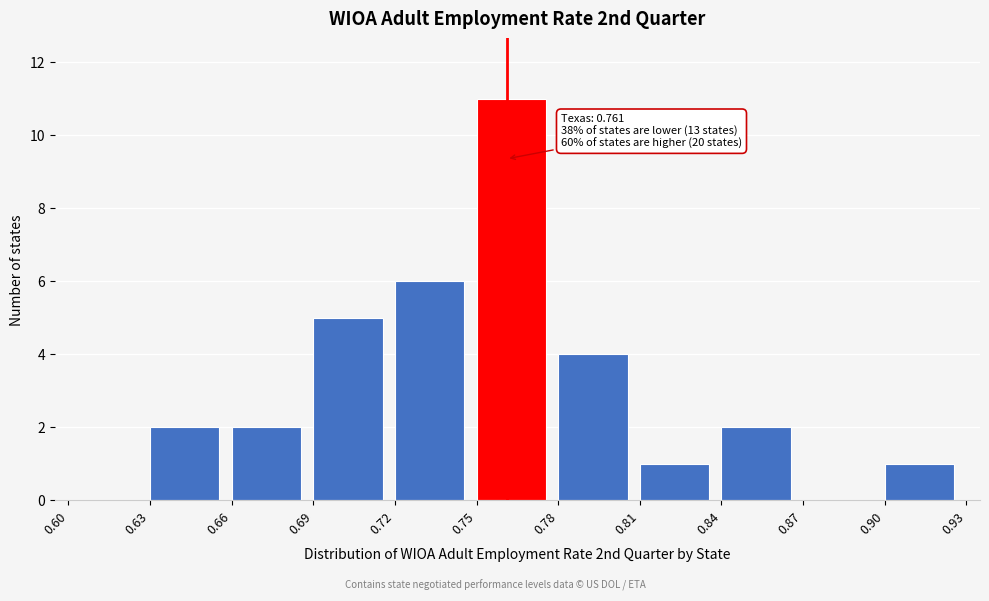

Which range on the x-axis has the tallest bar?

0.75 to 0.78